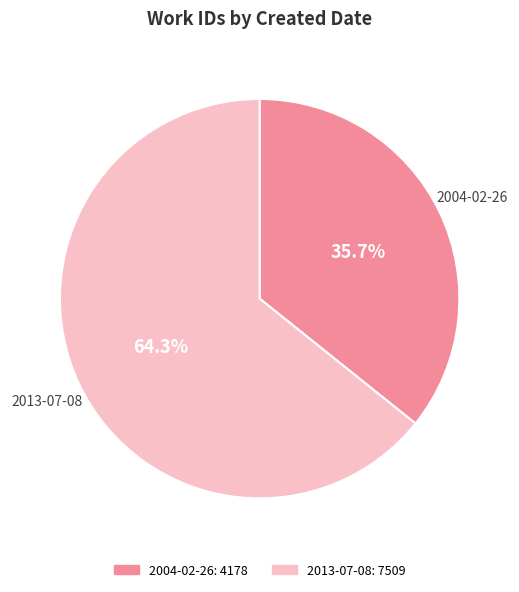

To the nearest percent, what is the difference between the 2004-02-26 and 2013-07-08 slice percentages?

29%